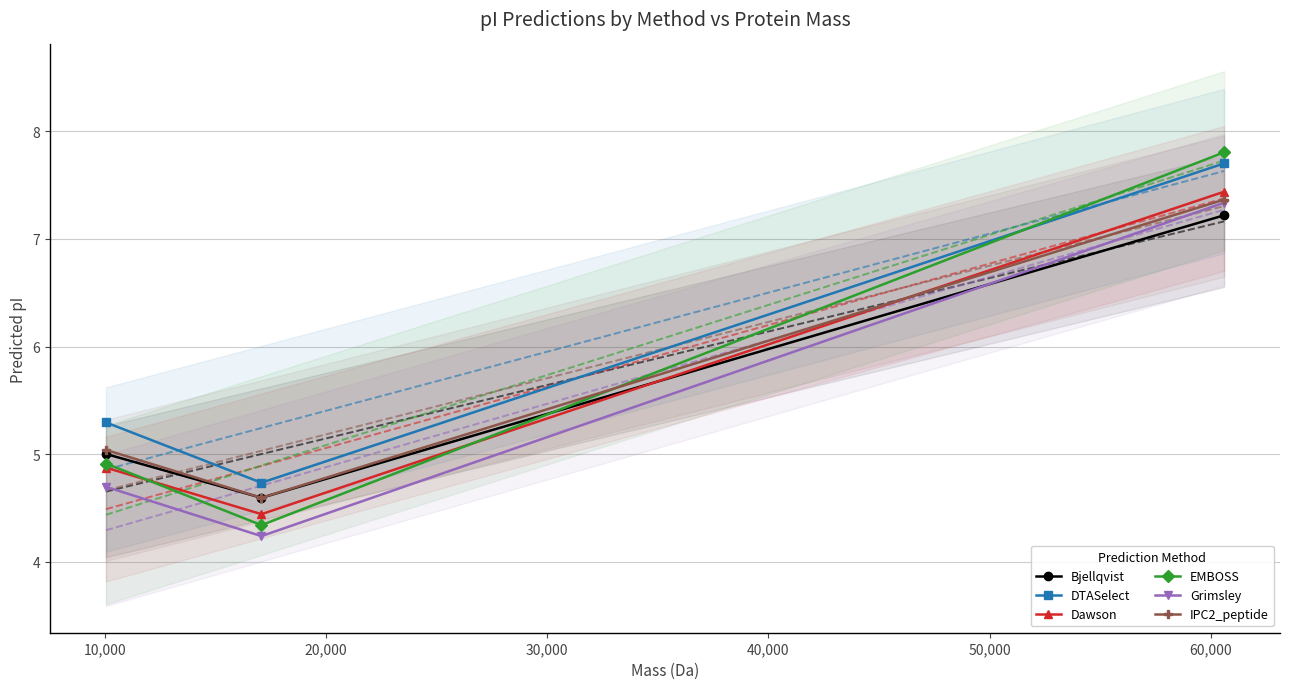

What is the sum of all IPC2_peptide values?

17.0